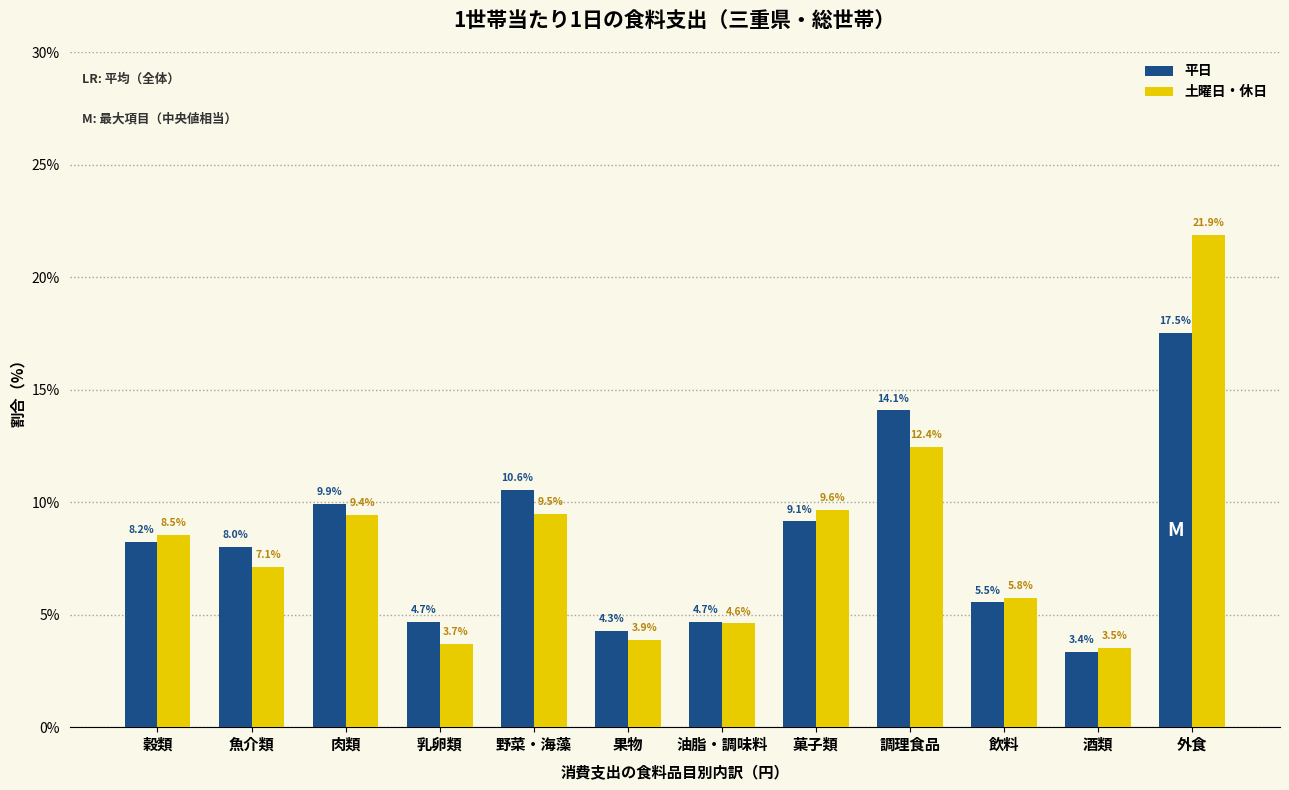

Reading left to right, extract all data points from this chart.

平日: 穀類=8.2	魚介類=8.0	肉類=9.9	乳卵類=4.7	野菜・海藻=10.6	果物=4.3	油脂・調味料=4.7	菓子類=9.1	調理食品=14.1	飲料=5.5	酒類=3.4	外食=17.5
土曜日・休日: 穀類=8.5	魚介類=7.1	肉類=9.4	乳卵類=3.7	野菜・海藻=9.5	果物=3.9	油脂・調味料=4.6	菓子類=9.6	調理食品=12.4	飲料=5.8	酒類=3.5	外食=21.9